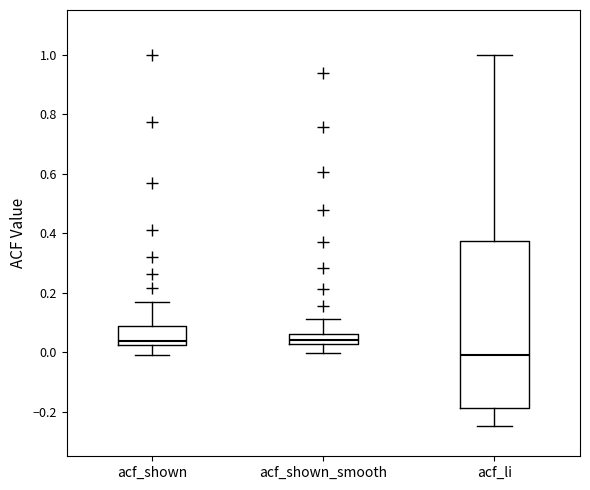

Which box's median line is the lowest?

acf_li